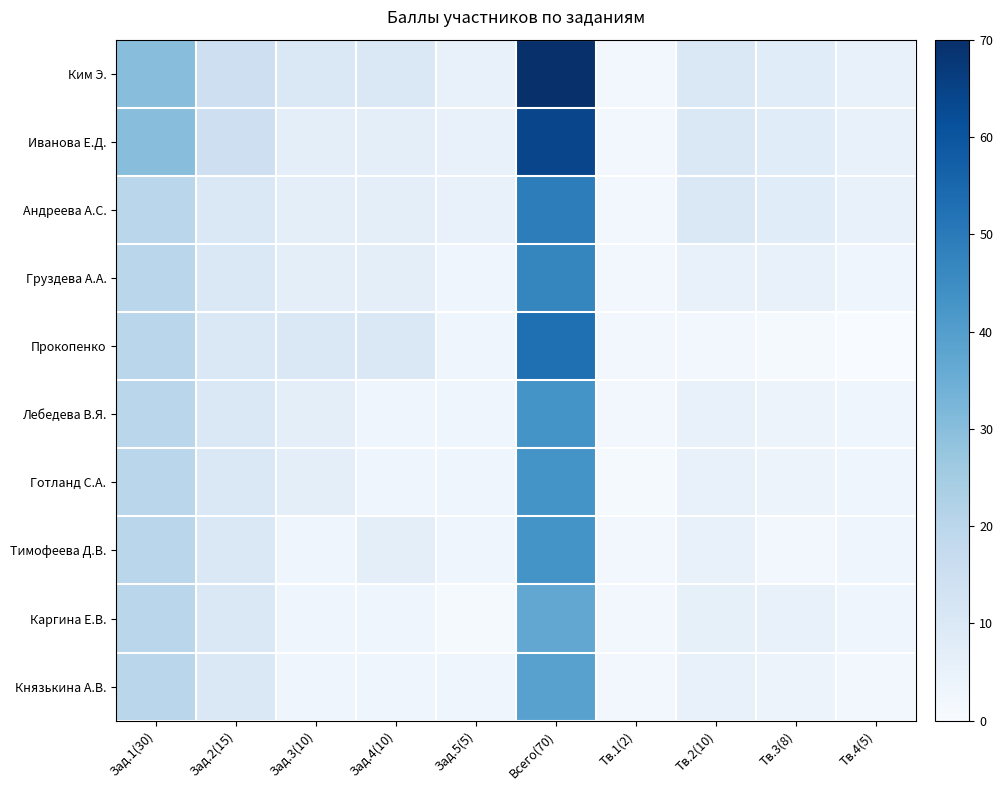

Which series has the largest range (max minus min)?

Ким Э.